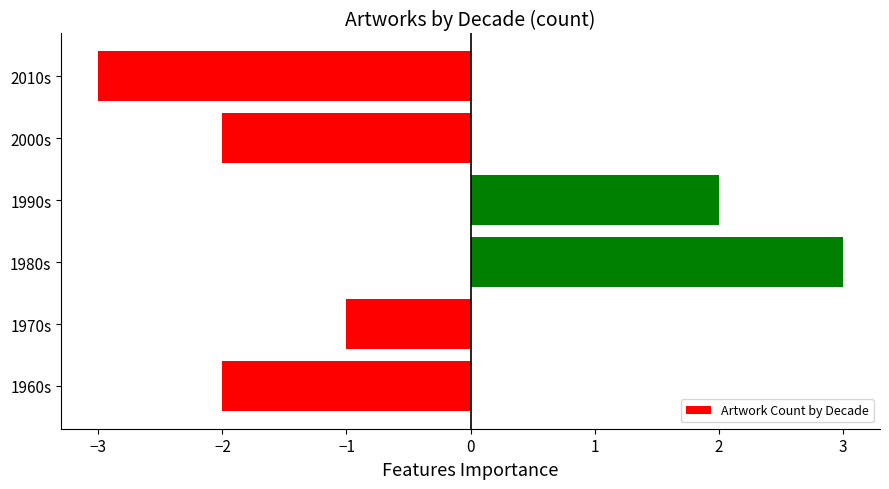

What is the difference between the maximum and minimum values?

6